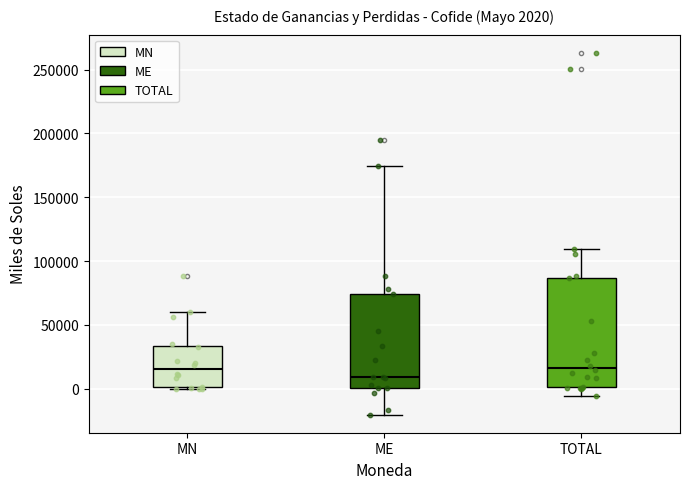

Comparing the boxes themselves (not the whiskers), which one is the tallest?

TOTAL